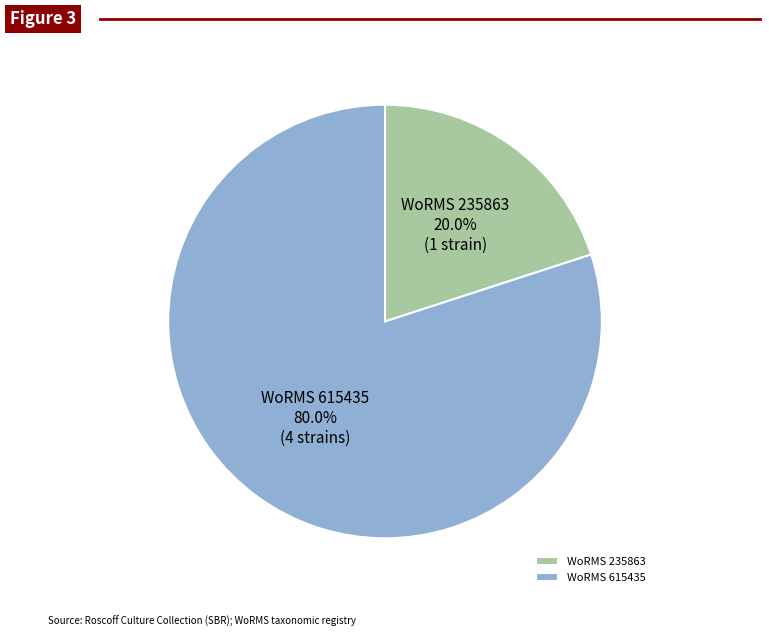

How much of the chart is everything except WoRMS 235863?

80.0%